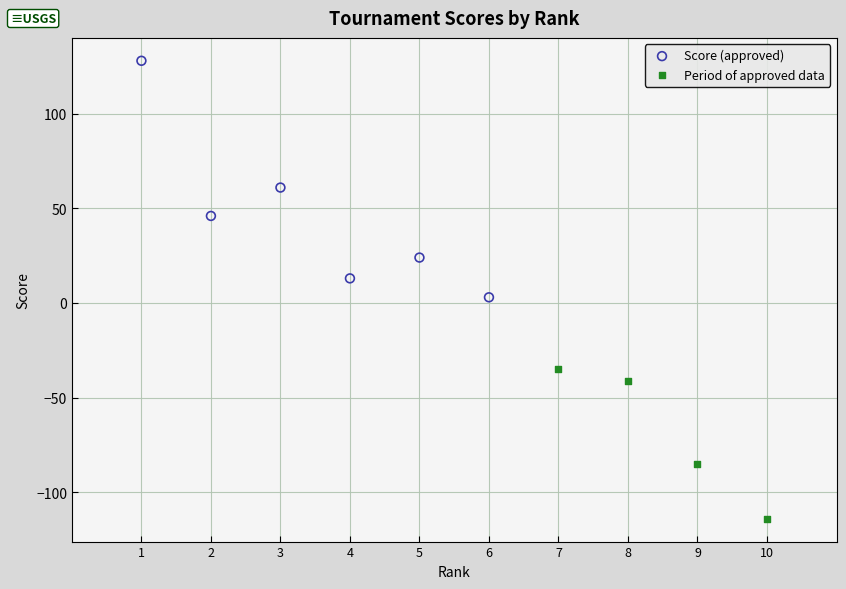

What are all the series names shown in the legend?

Score (approved), Period of approved data